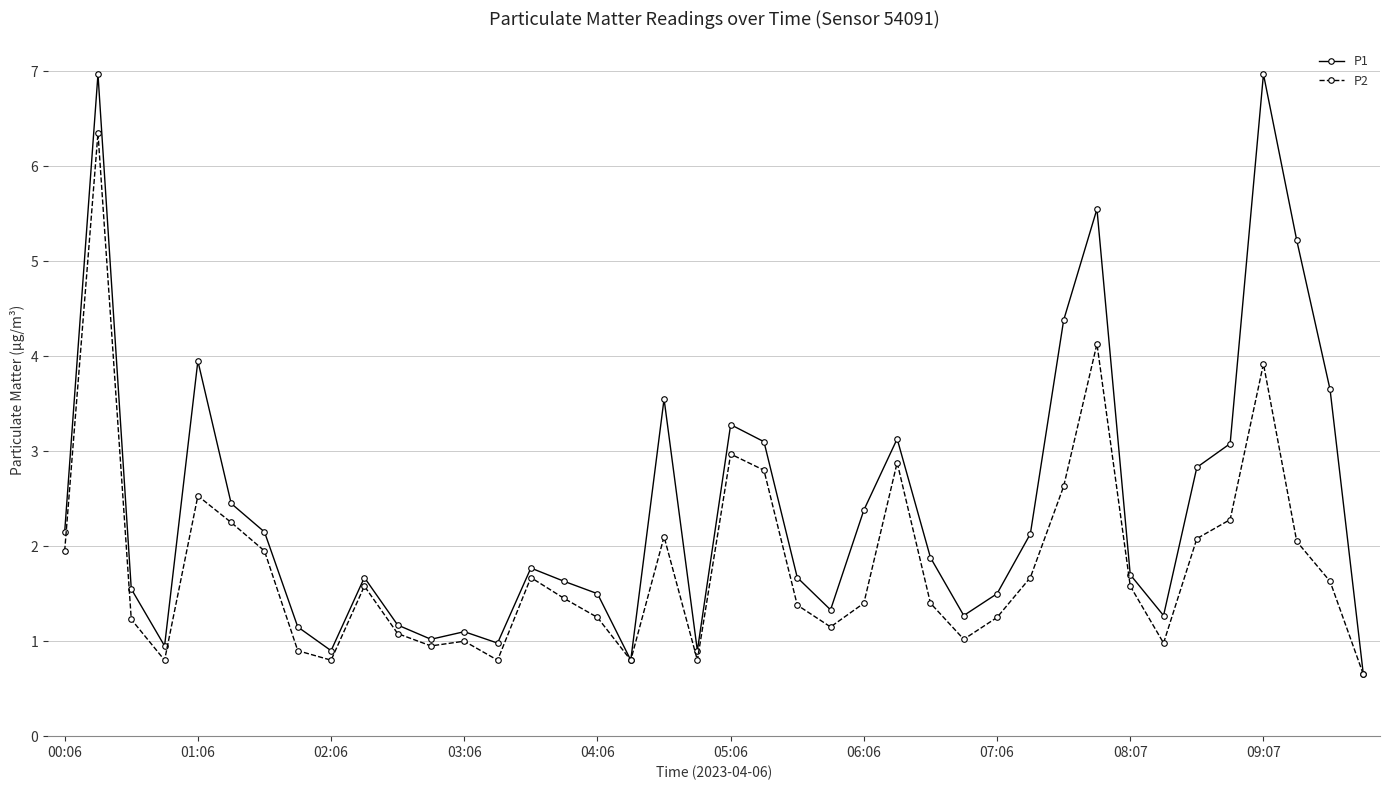

What is the sum of all P1 values?

95.3